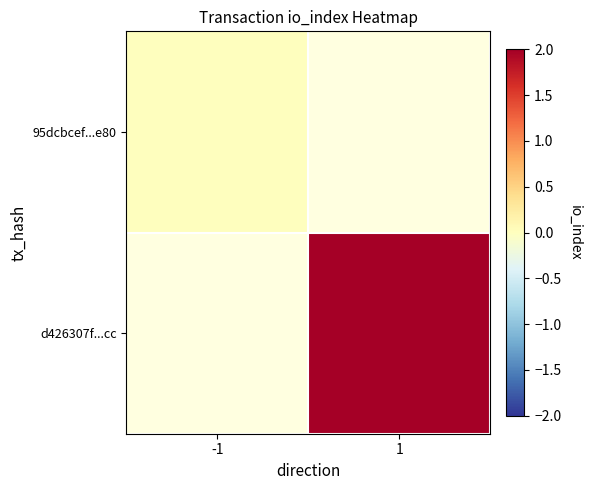

At 1, list the series in order from smallest to largest.

95dcbcef...e80, d426307f...cc